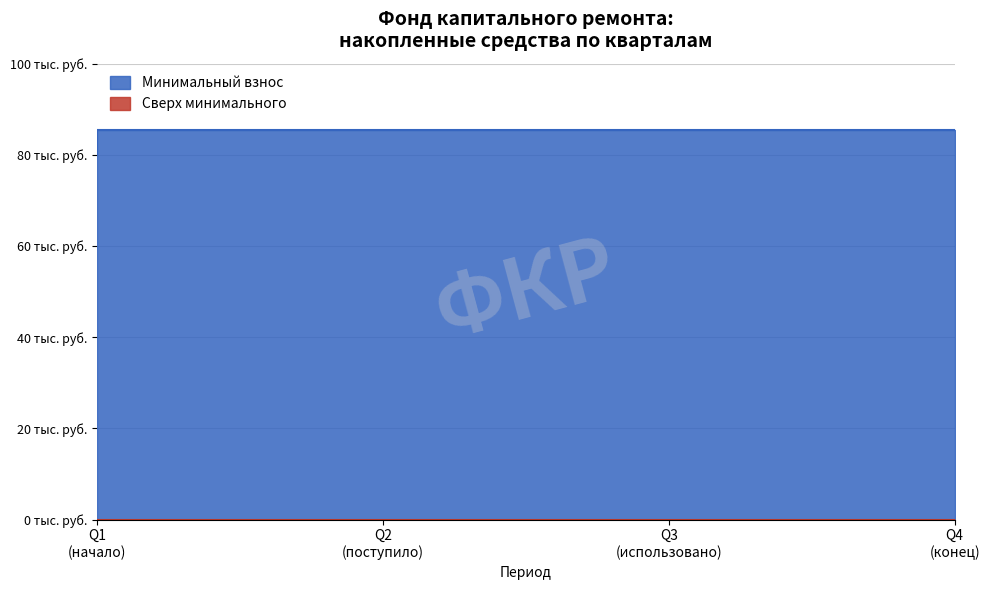

True or false: Минимальный взнос and Сверх минимального intersect in this chart.

False